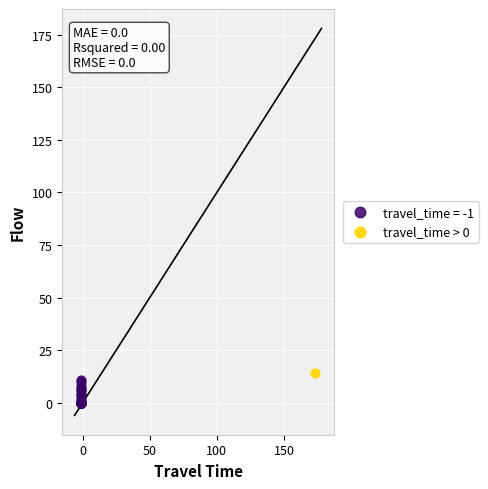

Which series reaches the minimum Y coordinate?

travel_time = -1